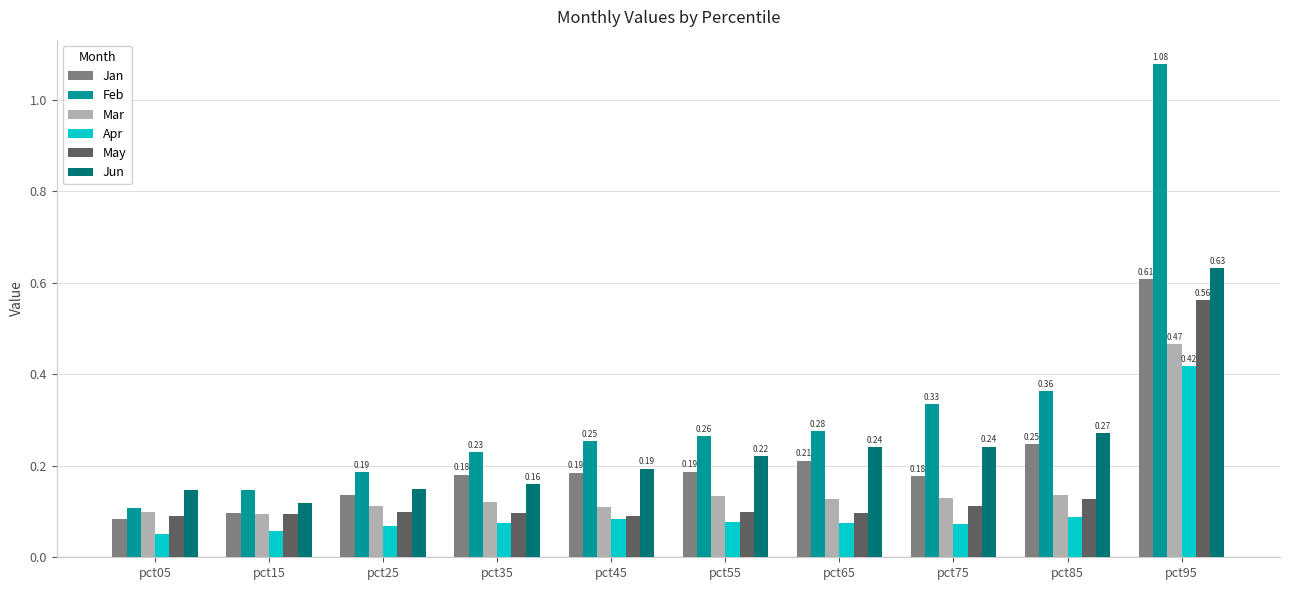

List the series in order of their peak value, lowest first.

Apr, Mar, May, Jan, Jun, Feb